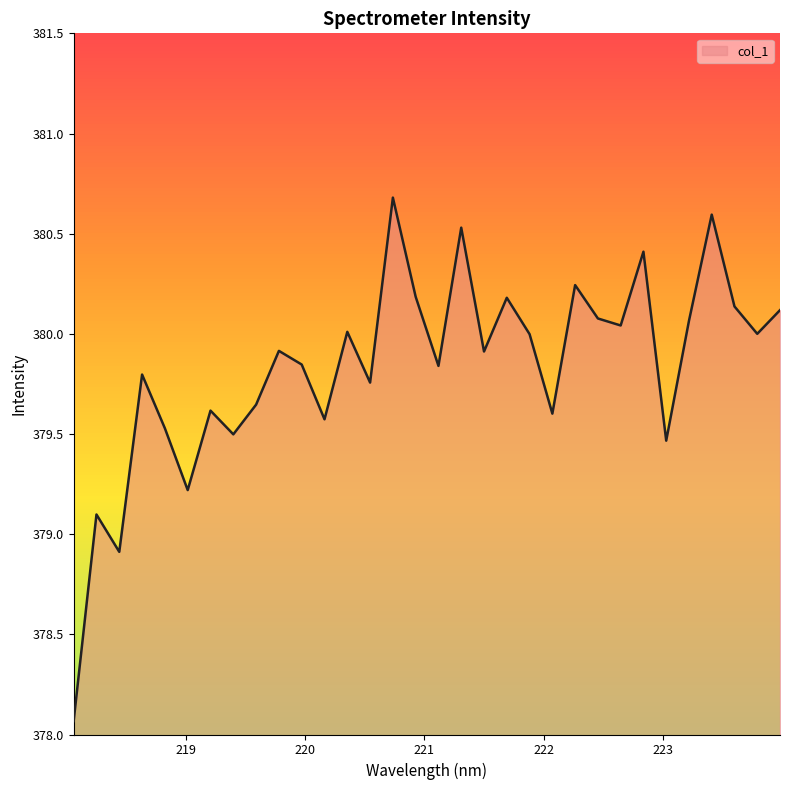

How many interior local valleys (lower than both neighbors) does the data have?

11